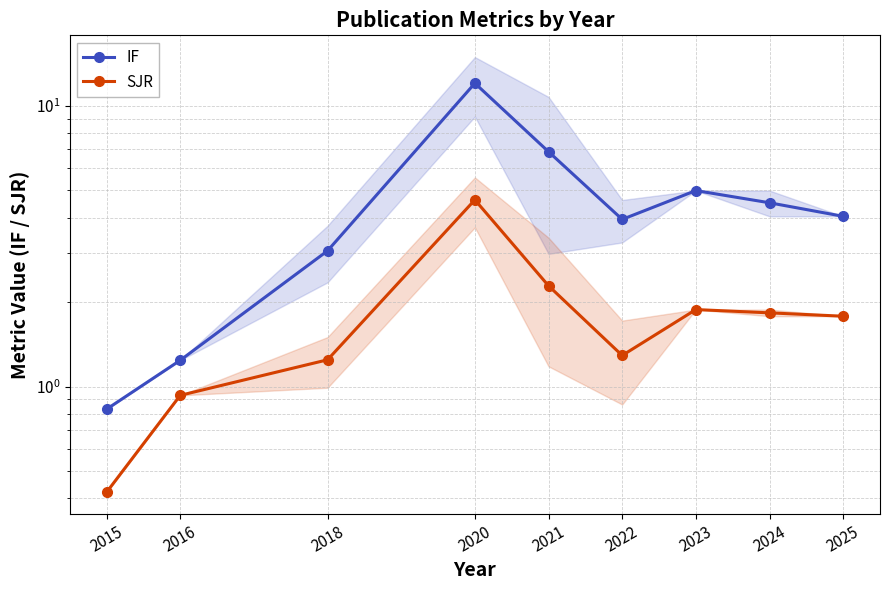

Reading left to right, transcribe all the data shown in this chart.

IF: 0.8	1.2	3.0	12.0	6.9	3.9	5.0	4.5	4.0
SJR: 0.4	0.9	1.2	4.6	2.3	1.3	1.9	1.8	1.8